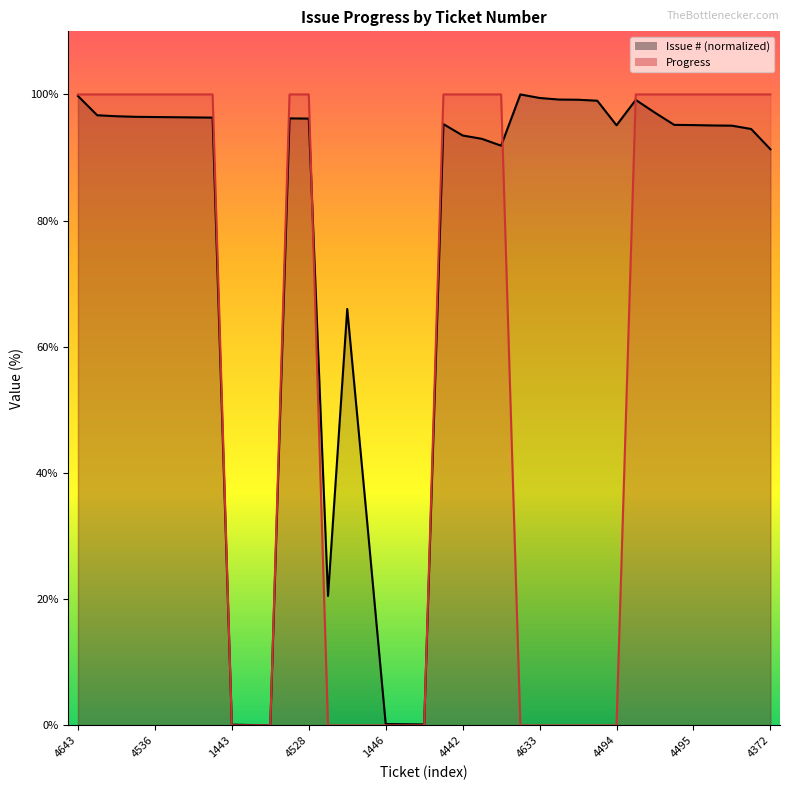

How many data points in Issue # are less than 95?

14